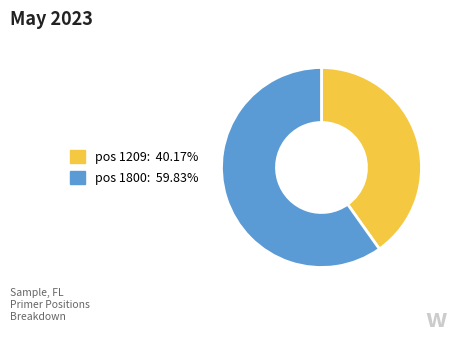

Is there any slice that represents more than half of the pie?

Yes